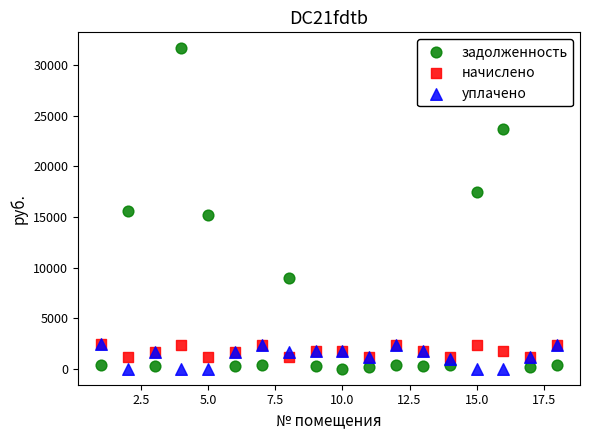

What are all the series names shown in the legend?

задолженность, начислено, уплачено